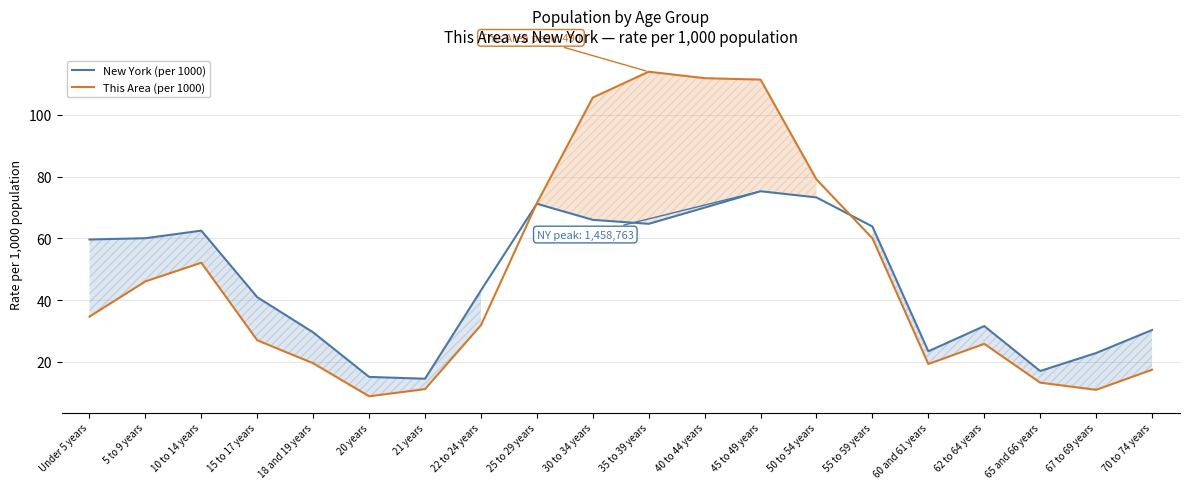

Is the value of New York (per 1000) at 22 to 24 years greater than the value of This Area (per 1000) at 30 to 34 years?

No